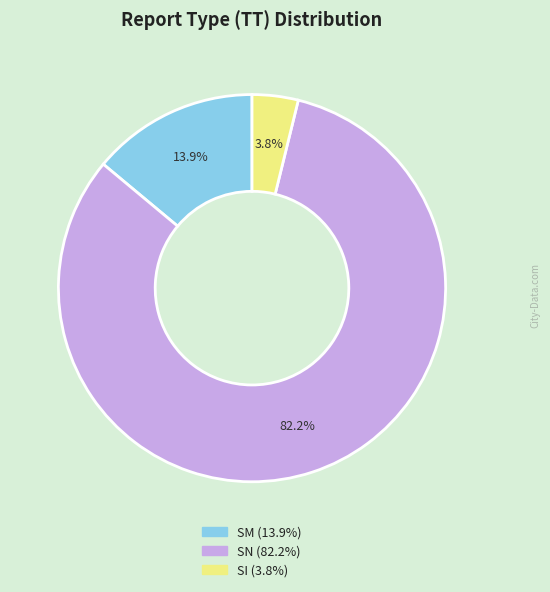

To the nearest percent, what is the average slice percentage?

33%